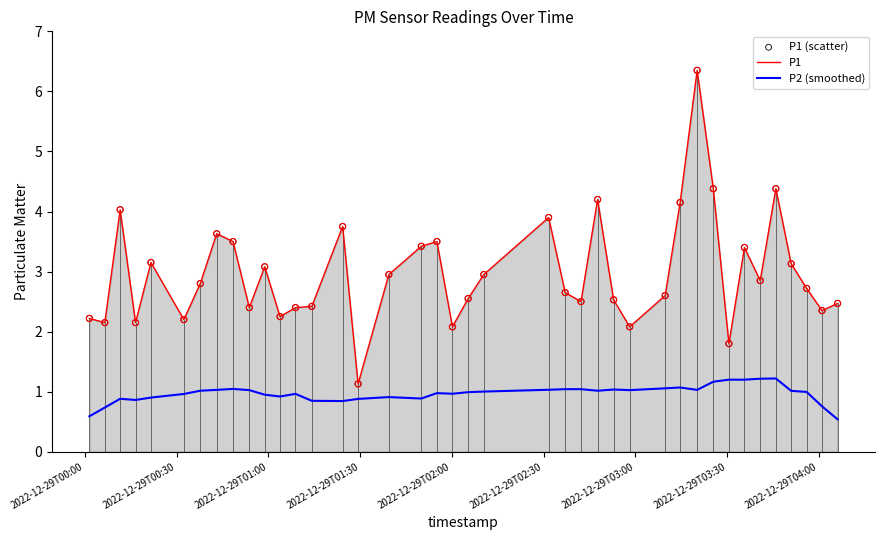

True or false: P1 and P2 (smoothed) cross at least once.

False